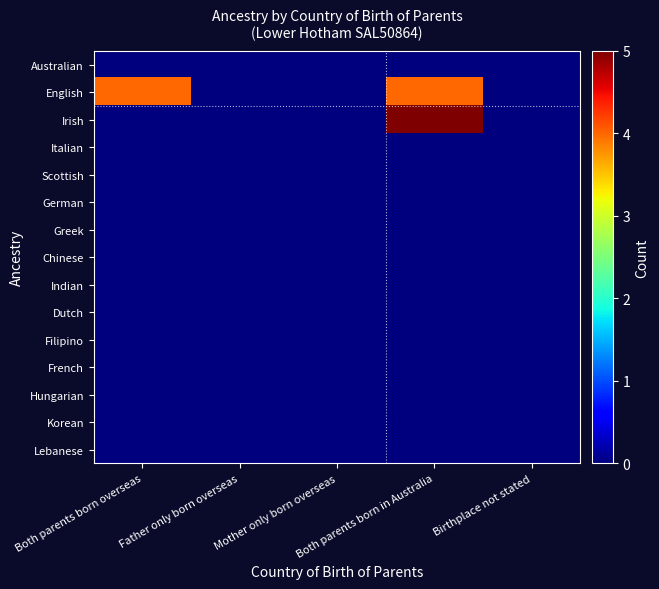

Reading left to right, list all the values displayed in this chart.

Australian: Both parents born overseas=0	Father only born overseas=0	Mother only born overseas=0	Both parents born in Australia=0	Birthplace not stated=0
English: Both parents born overseas=4	Father only born overseas=0	Mother only born overseas=0	Both parents born in Australia=4	Birthplace not stated=0
Irish: Both parents born overseas=0	Father only born overseas=0	Mother only born overseas=0	Both parents born in Australia=5	Birthplace not stated=0
Italian: Both parents born overseas=0	Father only born overseas=0	Mother only born overseas=0	Both parents born in Australia=0	Birthplace not stated=0
Scottish: Both parents born overseas=0	Father only born overseas=0	Mother only born overseas=0	Both parents born in Australia=0	Birthplace not stated=0
German: Both parents born overseas=0	Father only born overseas=0	Mother only born overseas=0	Both parents born in Australia=0	Birthplace not stated=0
Greek: Both parents born overseas=0	Father only born overseas=0	Mother only born overseas=0	Both parents born in Australia=0	Birthplace not stated=0
Chinese: Both parents born overseas=0	Father only born overseas=0	Mother only born overseas=0	Both parents born in Australia=0	Birthplace not stated=0
Indian: Both parents born overseas=0	Father only born overseas=0	Mother only born overseas=0	Both parents born in Australia=0	Birthplace not stated=0
Dutch: Both parents born overseas=0	Father only born overseas=0	Mother only born overseas=0	Both parents born in Australia=0	Birthplace not stated=0
Filipino: Both parents born overseas=0	Father only born overseas=0	Mother only born overseas=0	Both parents born in Australia=0	Birthplace not stated=0
French: Both parents born overseas=0	Father only born overseas=0	Mother only born overseas=0	Both parents born in Australia=0	Birthplace not stated=0
Hungarian: Both parents born overseas=0	Father only born overseas=0	Mother only born overseas=0	Both parents born in Australia=0	Birthplace not stated=0
Korean: Both parents born overseas=0	Father only born overseas=0	Mother only born overseas=0	Both parents born in Australia=0	Birthplace not stated=0
Lebanese: Both parents born overseas=0	Father only born overseas=0	Mother only born overseas=0	Both parents born in Australia=0	Birthplace not stated=0